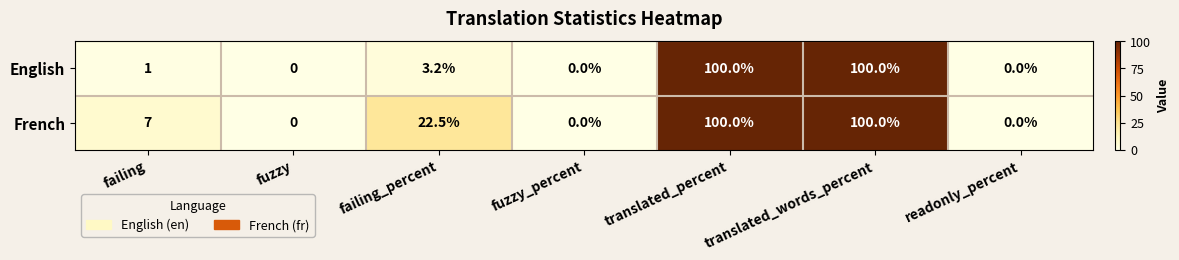

Read the English value at translated_percent.

100.0